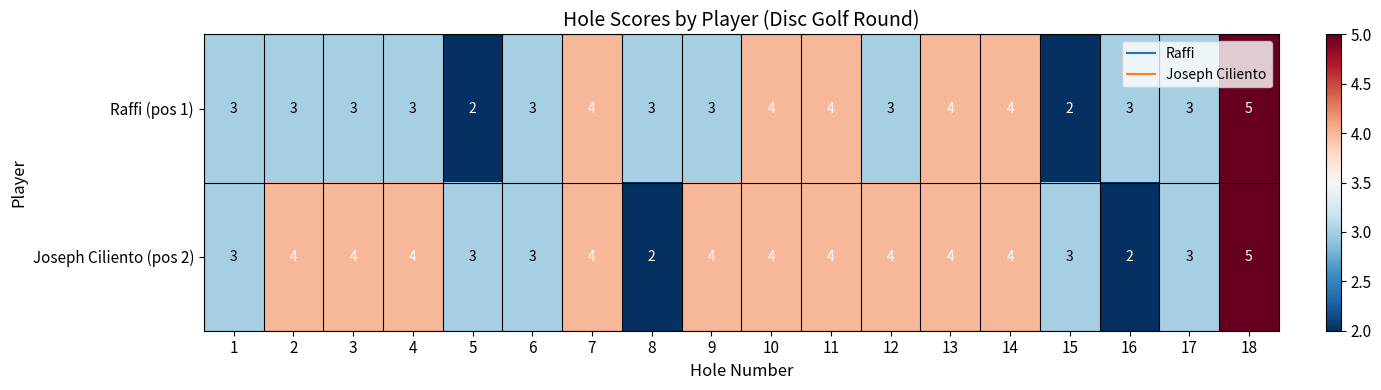

Rank the series by their average value, from highest to lowest.

Joseph Ciliento (pos 2), Raffi (pos 1)